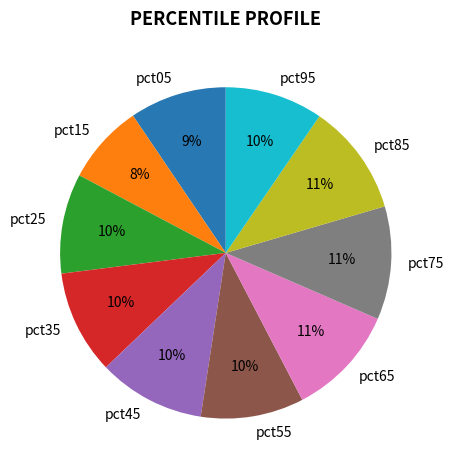

Between pct15 and pct85, which is larger?

pct85